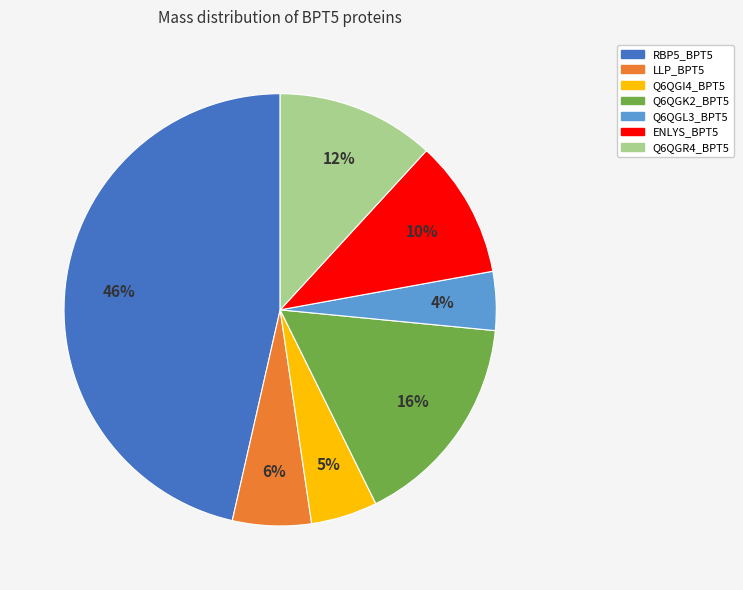

To the nearest percent, what is the difference between the largest and smallest slice percentages?

42%